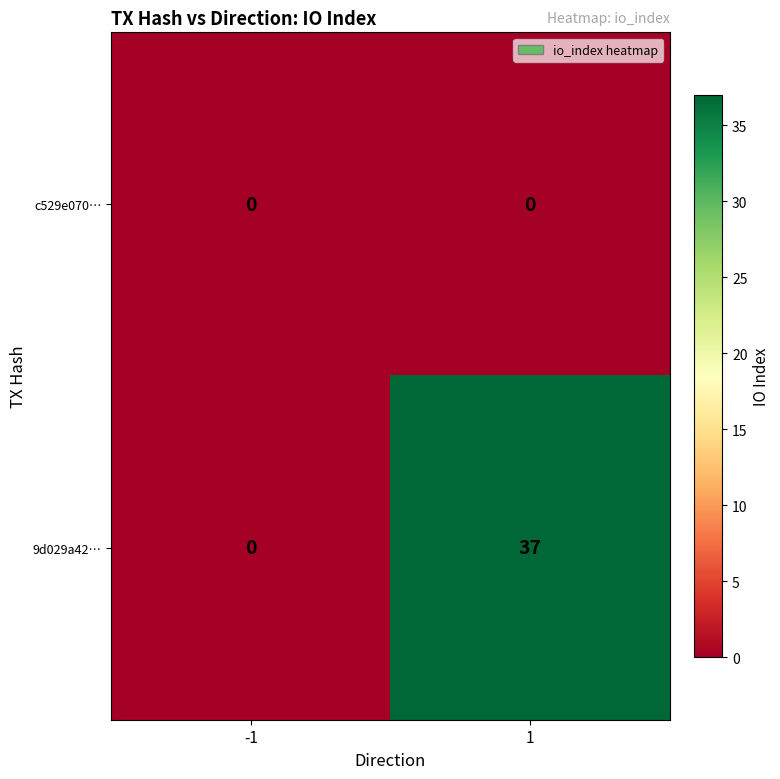

At how many categories does at least one series exceed 9?

1